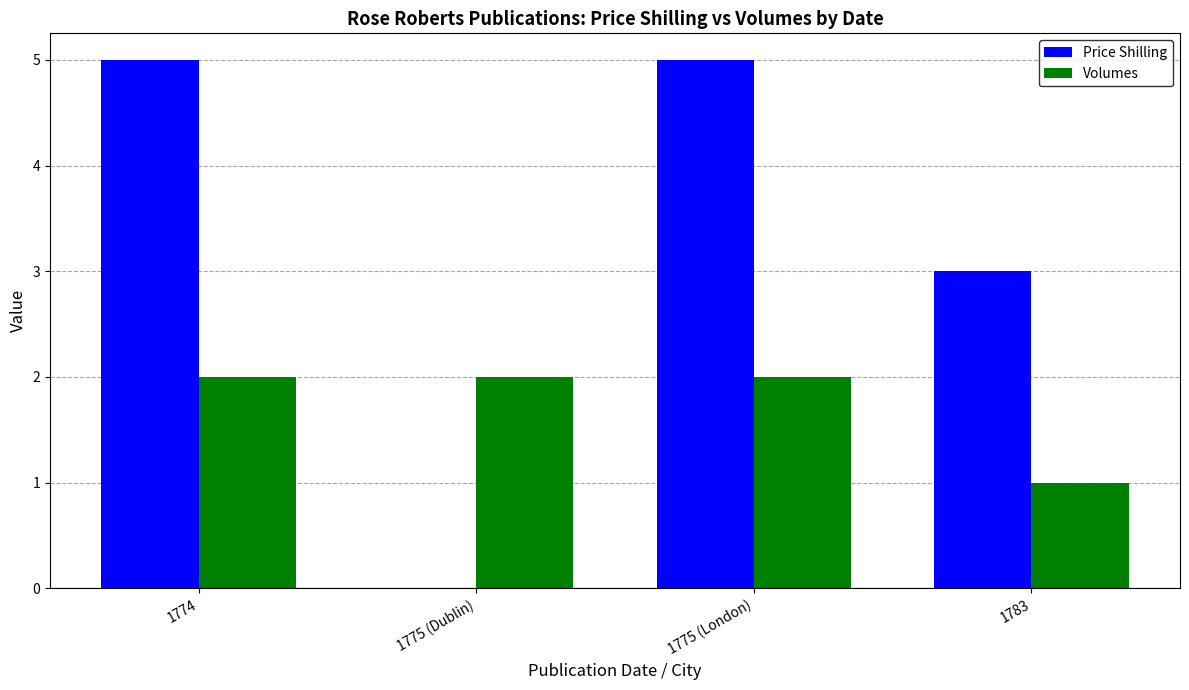

What are all the series names shown in the legend?

Price Shilling, Volumes